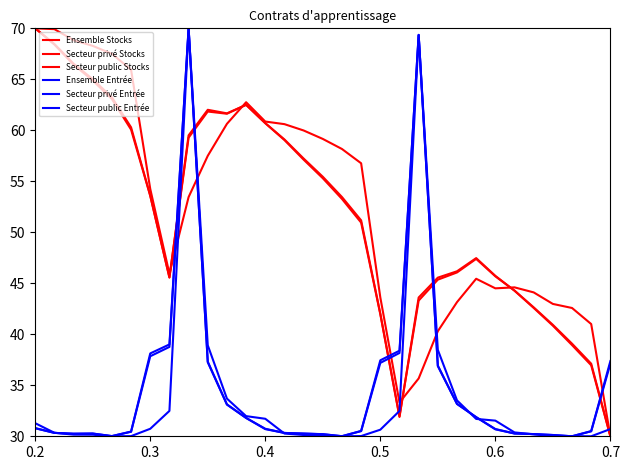

What is the value of the Secteur public Stocks point at the 12th from the left?

62.8